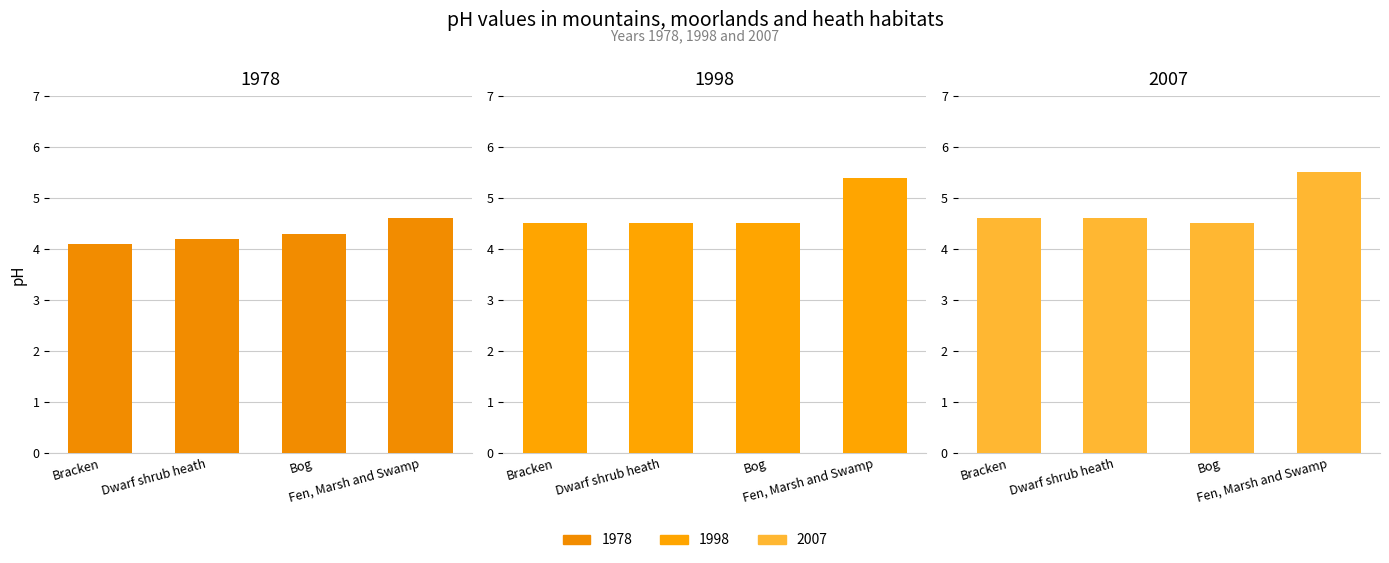

Which category has the highest value across all series?

Fen, Marsh and Swamp